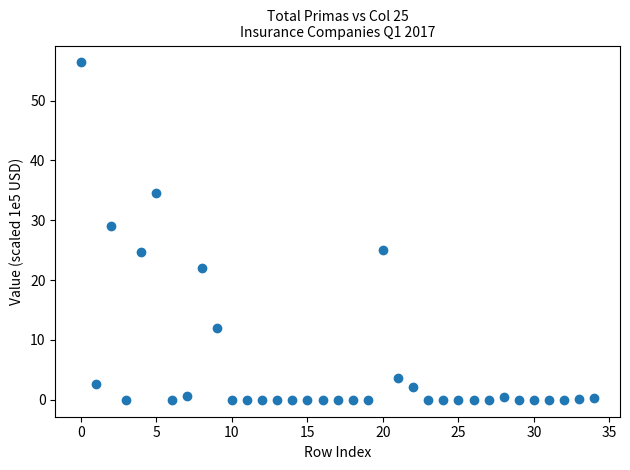

What is the range of Y values (max minus min)?

56.4